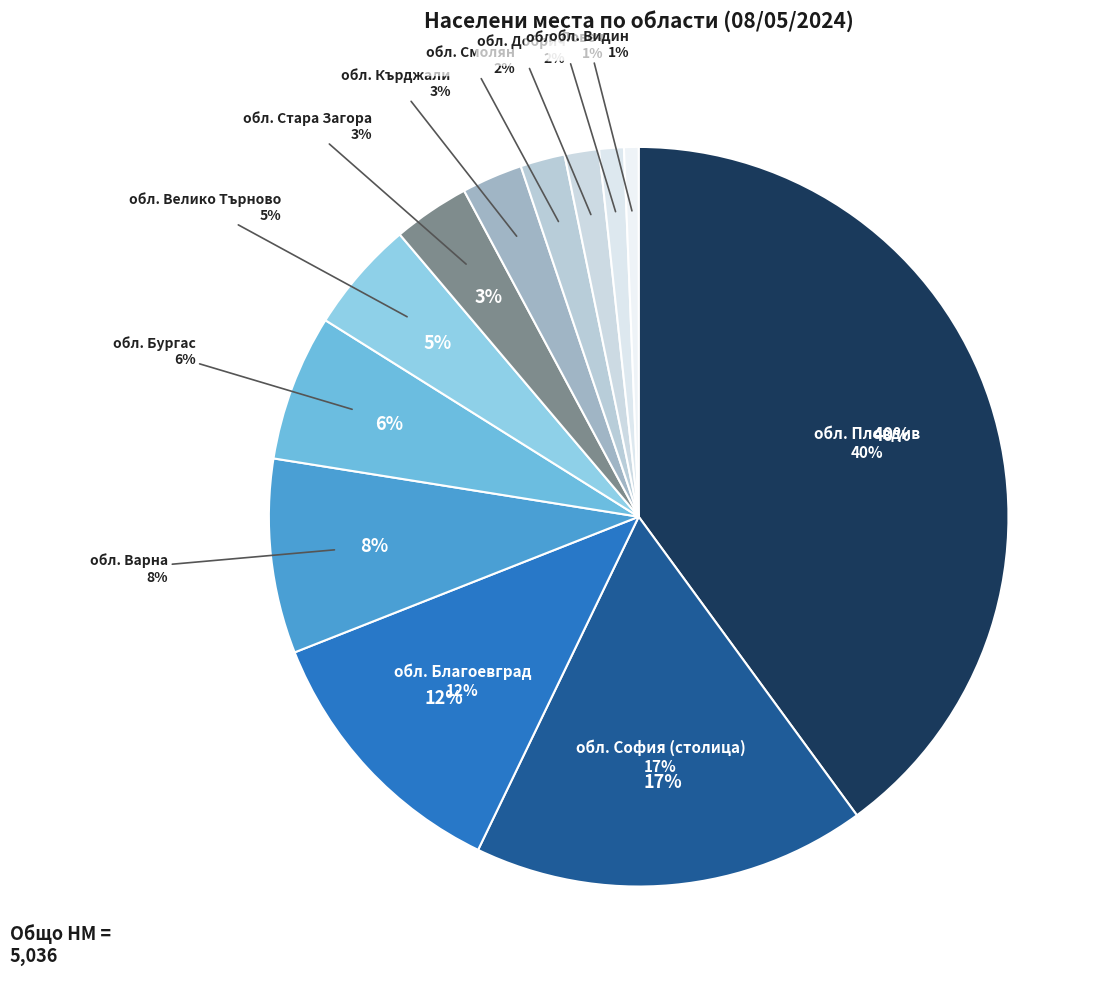

To the nearest percent, what percentage of the pie is обл. Бургас?

6%